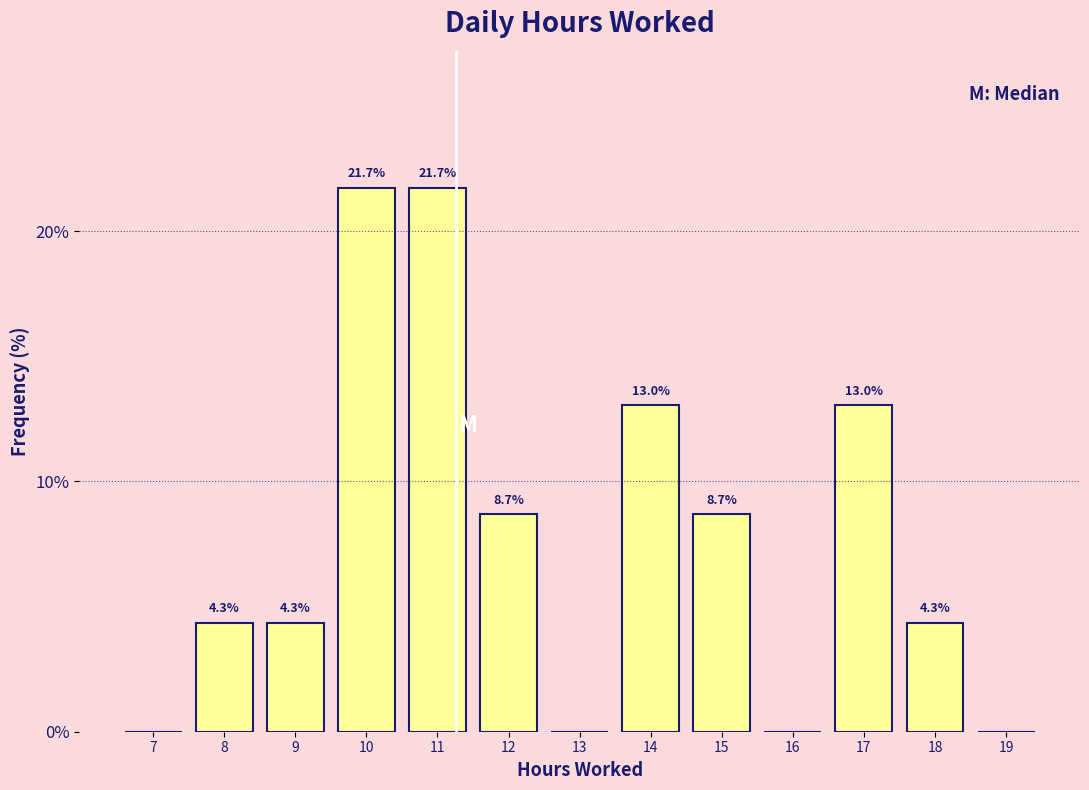

Reading left to right, what are all the values shown in this chart?

7=0.0	8=4.3	9=4.3	10=21.7	11=21.7	12=8.7	13=0.0	14=13.0	15=8.7	16=0.0	17=13.0	18=4.3	19=0.0